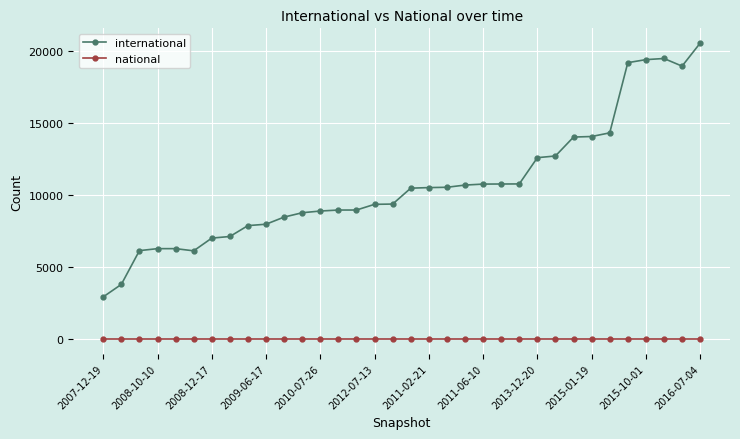

True or false: national and international intersect in this chart.

False